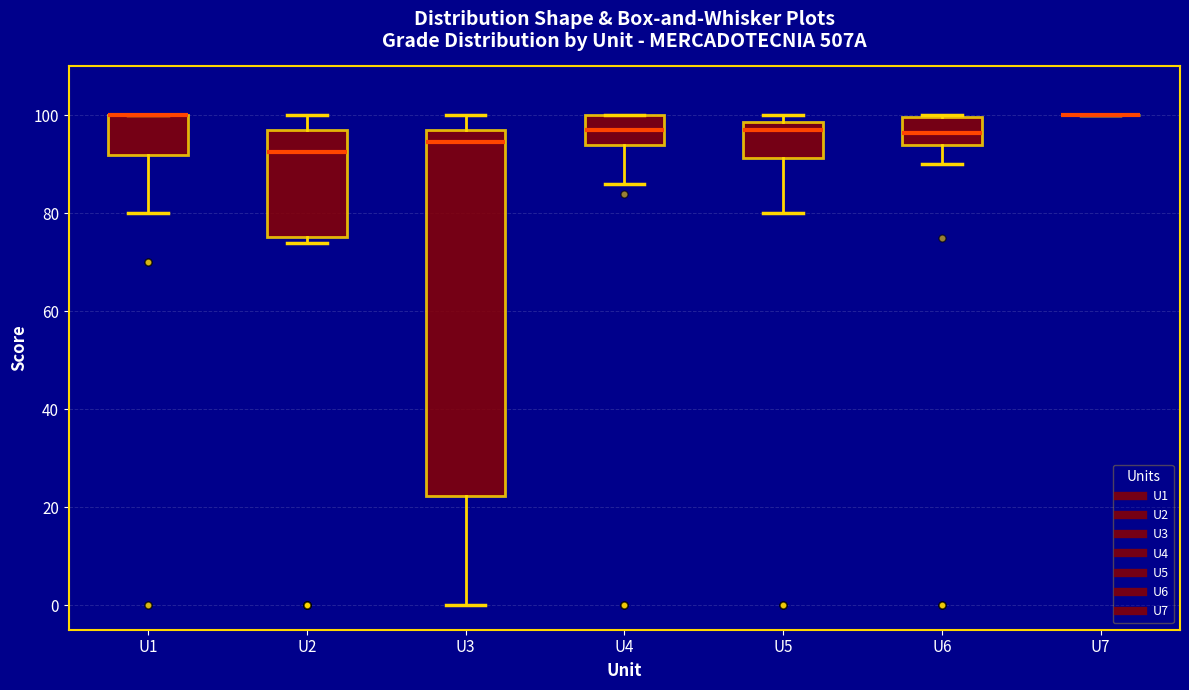

Reading left to right, read every box against the y-axis: the position of its median line, the range the box covers, and the ends of its whiskers. The values are not printed on the chart, so give them approximately, as read against the axis.

U1: median 100 (drawn on the box's upper edge), box 92 to 100, whiskers 80 to 100
U2: median 92, box 76 to 98, whiskers 74 to 100
U3: median 94, box 22 to 98, whiskers 0 to 100
U4: median 98, box 94 to 100, whiskers 86 to 100
U5: median 98 (just below the box's upper edge), box 92 to 98, whiskers 80 to 100
U6: median 96, box 94 to 100, whiskers 90 to 100
U7: box collapsed to a line at 100, whiskers 100 to 100